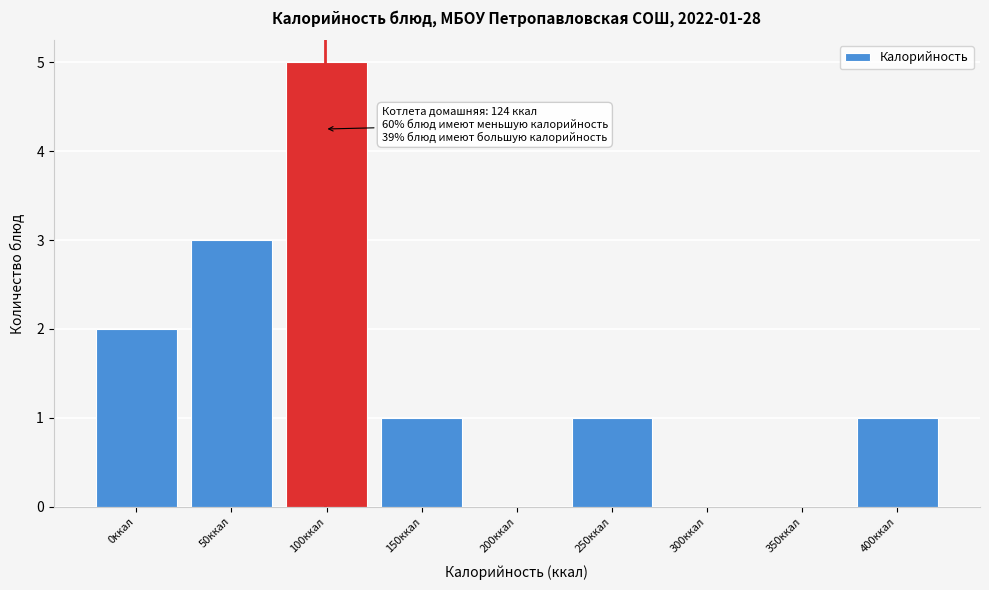

Reading right to left, what are all the values shown in this chart?

400ккал=1	350ккал=0	300ккал=0	250ккал=1	200ккал=0	150ккал=1	100ккал=5	50ккал=3	0ккал=2